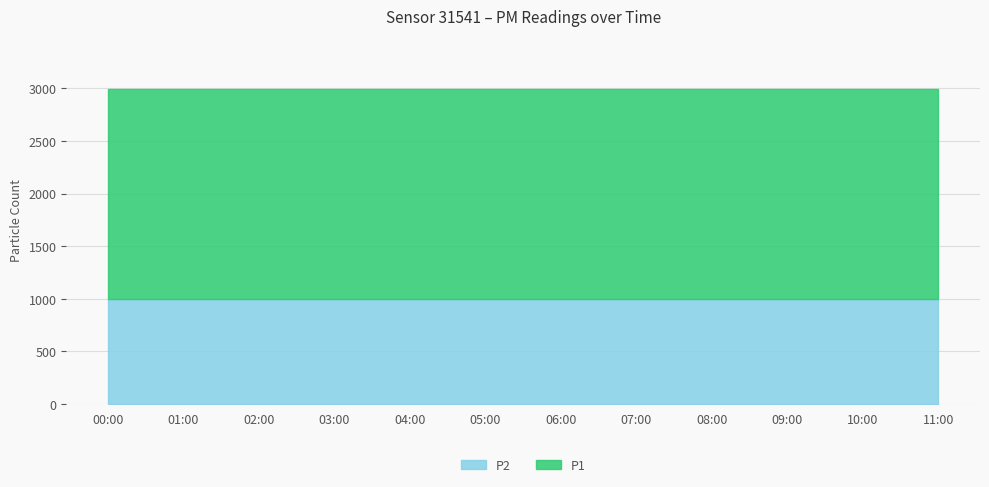

What position from the left is 03:00?

4